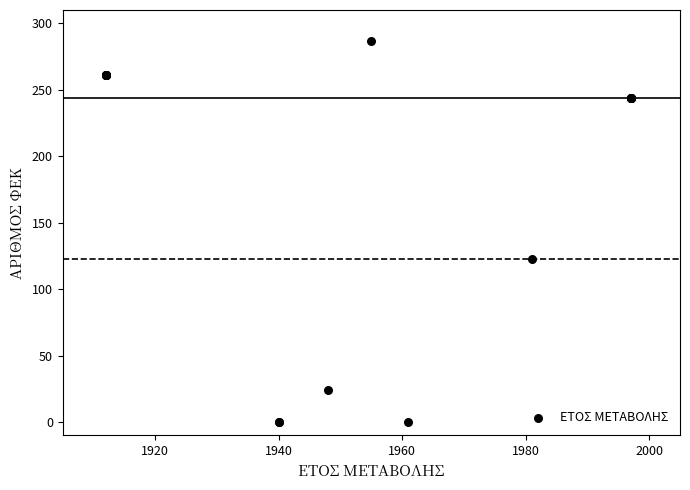

What Y value in the scatter plot is closest to 143?

123